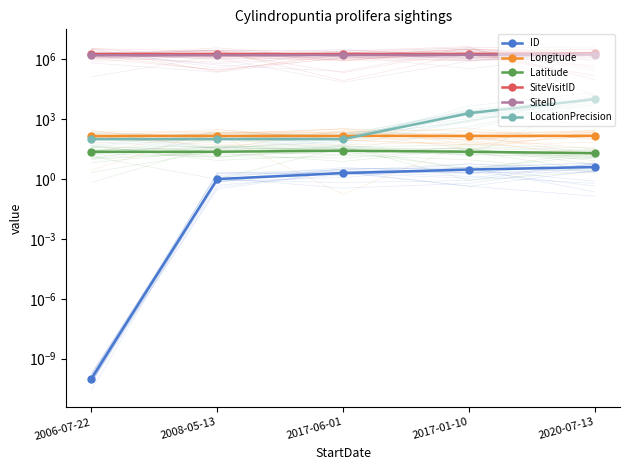

Between 2020-07-13 and 2017-01-10, which is larger?

2020-07-13